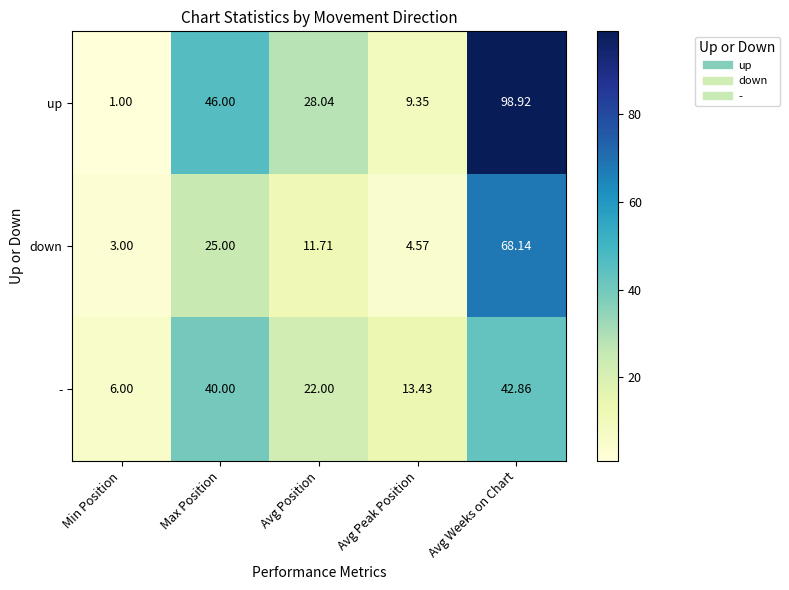

Where is - nearest to the value 24?

Avg Position